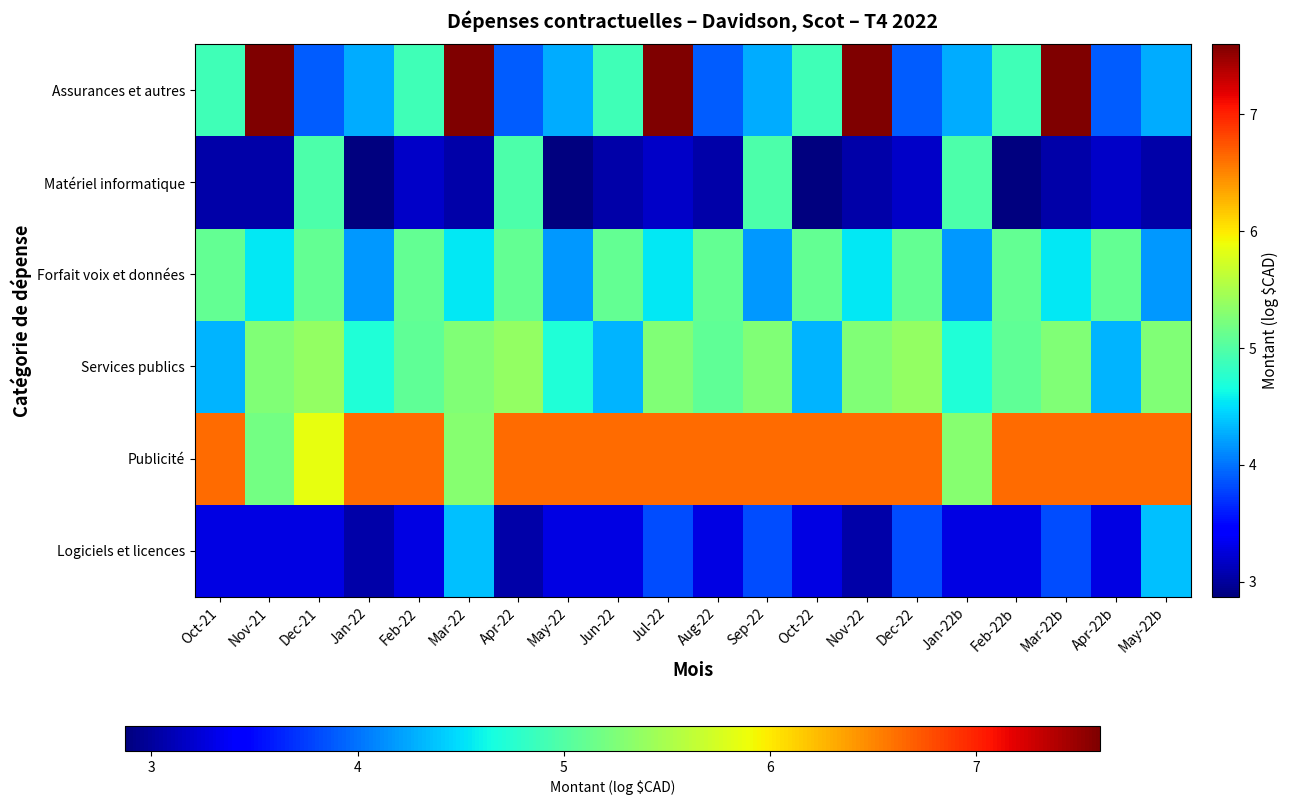

List the series in order of their peak value, highest first.

Assurances et autres, Publicité, Services publics, Forfait voix et données, Matériel informatique, Logiciels et licences